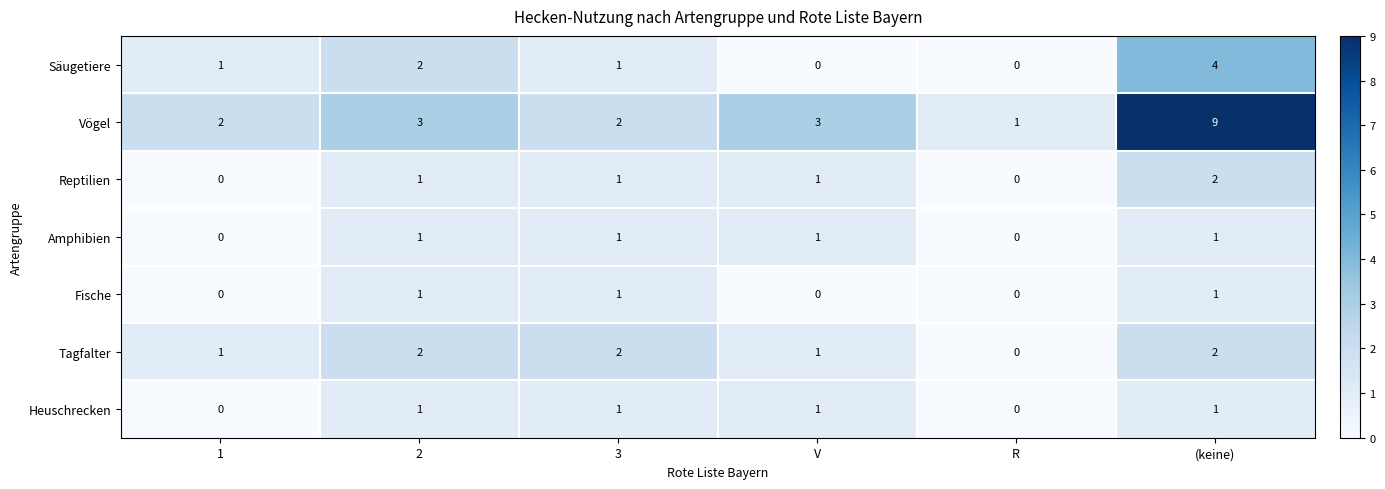

What is the sum of the Vögel values at 1 and (keine)?

11